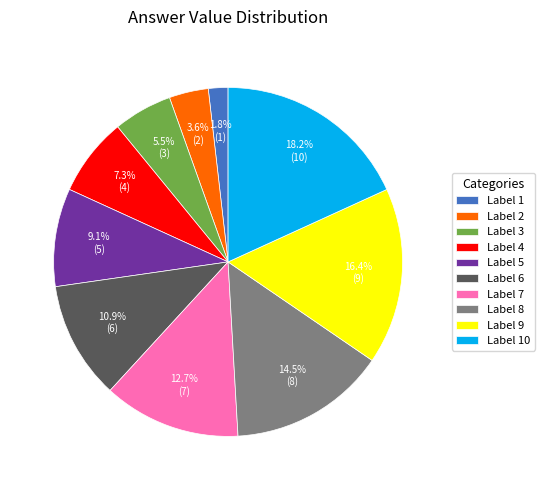

Which has a higher value, Label 1 or Label 8?

Label 8